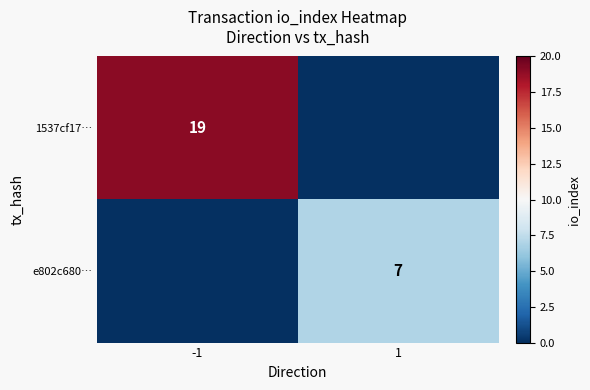

The e802c680… series shows 7 at 1. True or false?

True